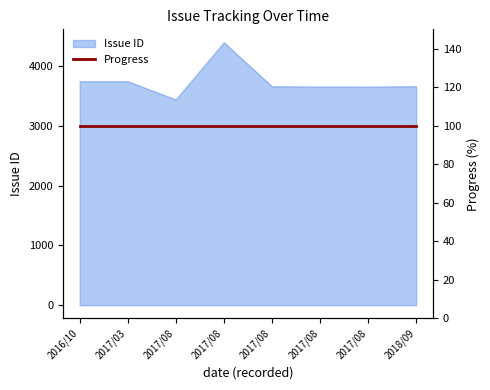

Between 2017/08 and 2018/09, which is larger?

2018/09